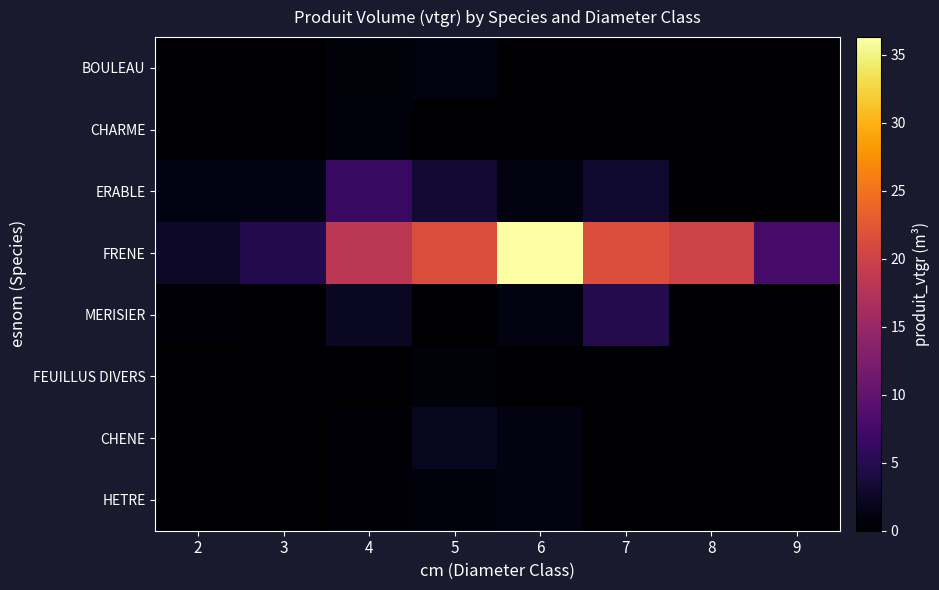

Which series has the largest range (max minus min)?

FRENE